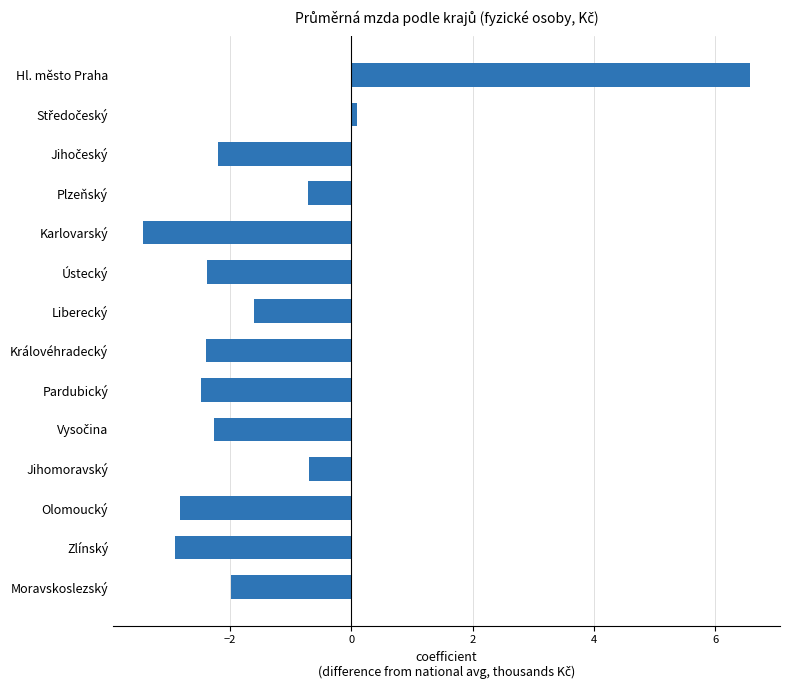

What is the value of the 8th bar from the top?

-2.4